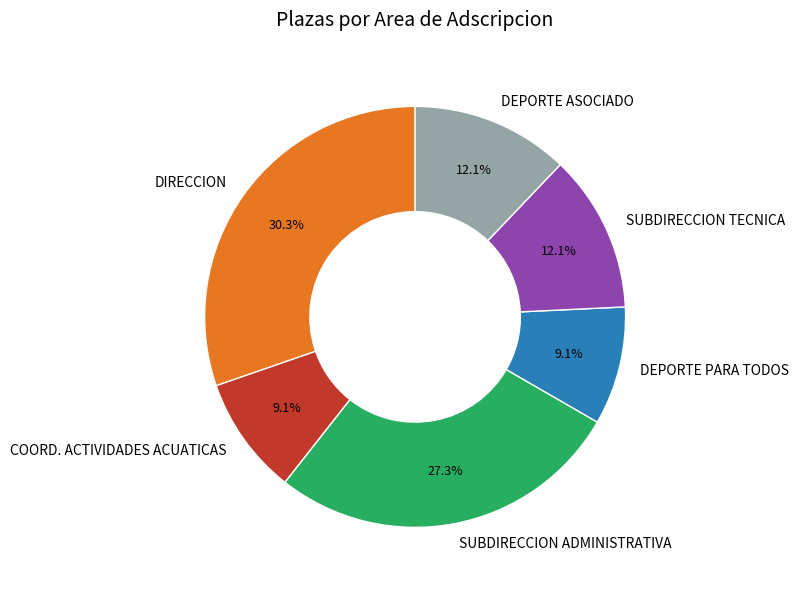

Does any single category account for the majority?

No